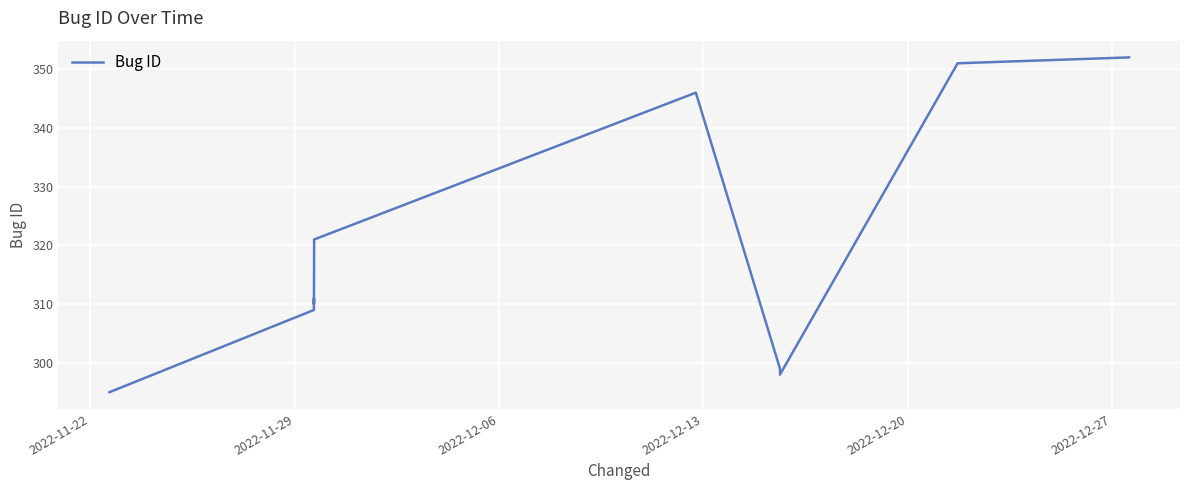

What is the maximum value shown in the chart?

352